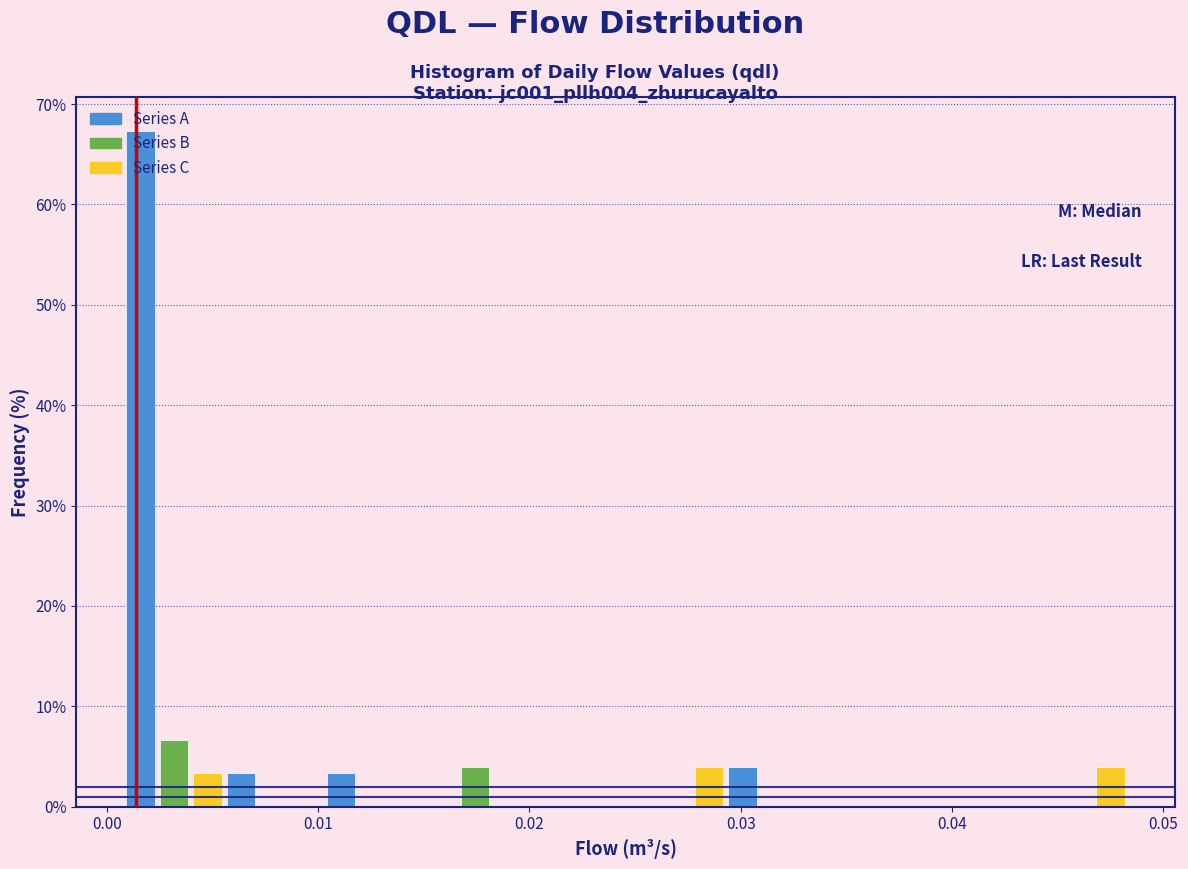

Around what value on the x-axis is the tallest bar? Give the approximate position of its centre, as read against the axis.

0.002